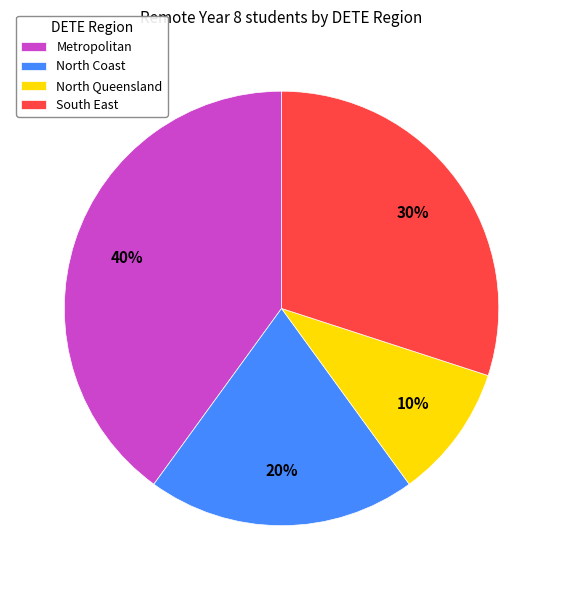

Does South East represent more than half of the total?

No